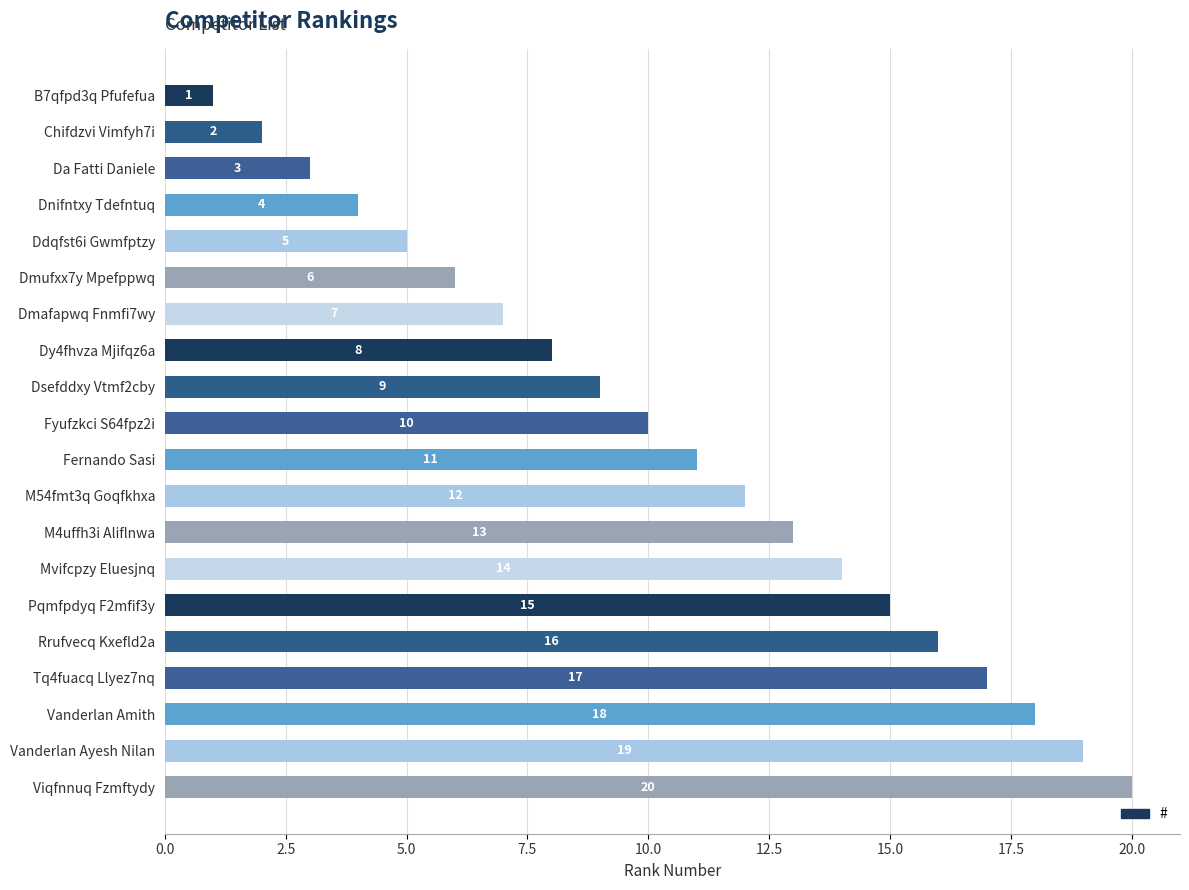

What is the change in value from Ddqfst6i Gwmfptzy to Tq4fuacq Llyez7nq?

+12